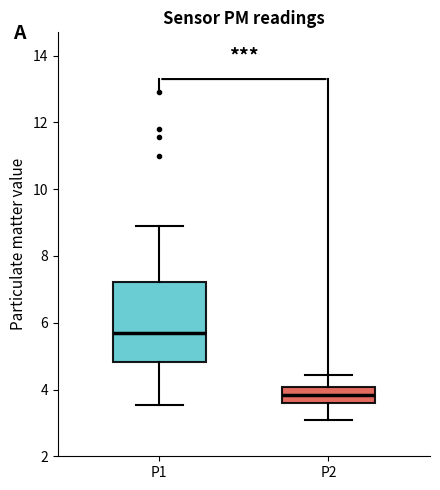

Reading left to right, read every box against the y-axis: the position of its median line, the range the box covers, and the ends of its whiskers. The values are not printed on the chart, so give them approximately, as read against the axis.

P1: median 5.6, box 4.8 to 7.2, whiskers 3.6 to 9.0
P2: median 3.8, box 3.6 to 4.0, whiskers 3.2 to 4.4